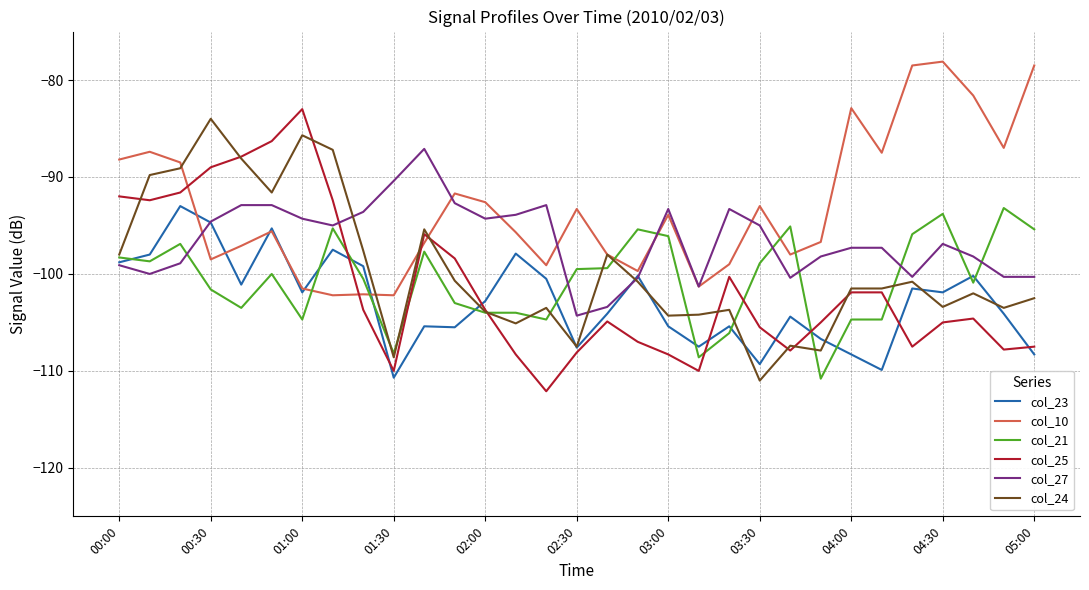

Which series has the widest spread of values?

col_25